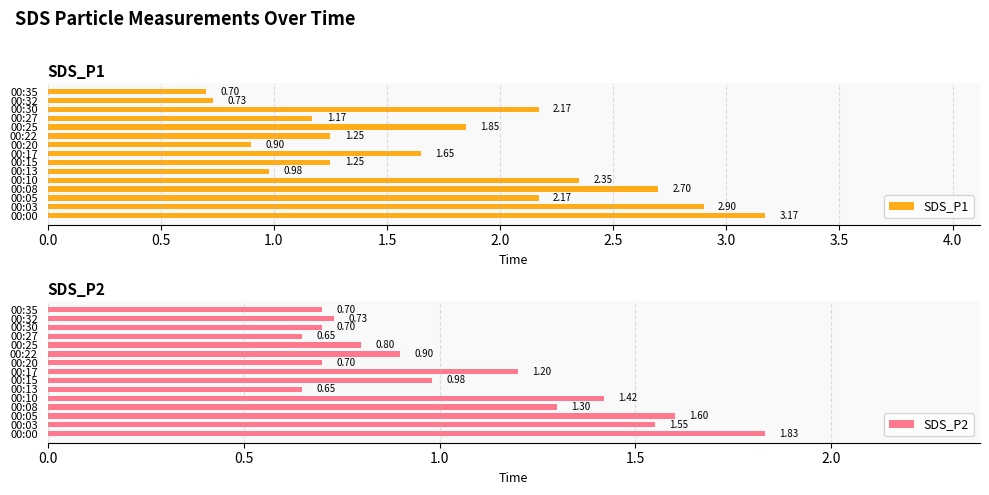

At how many categories does at least one series exceed 0?

15